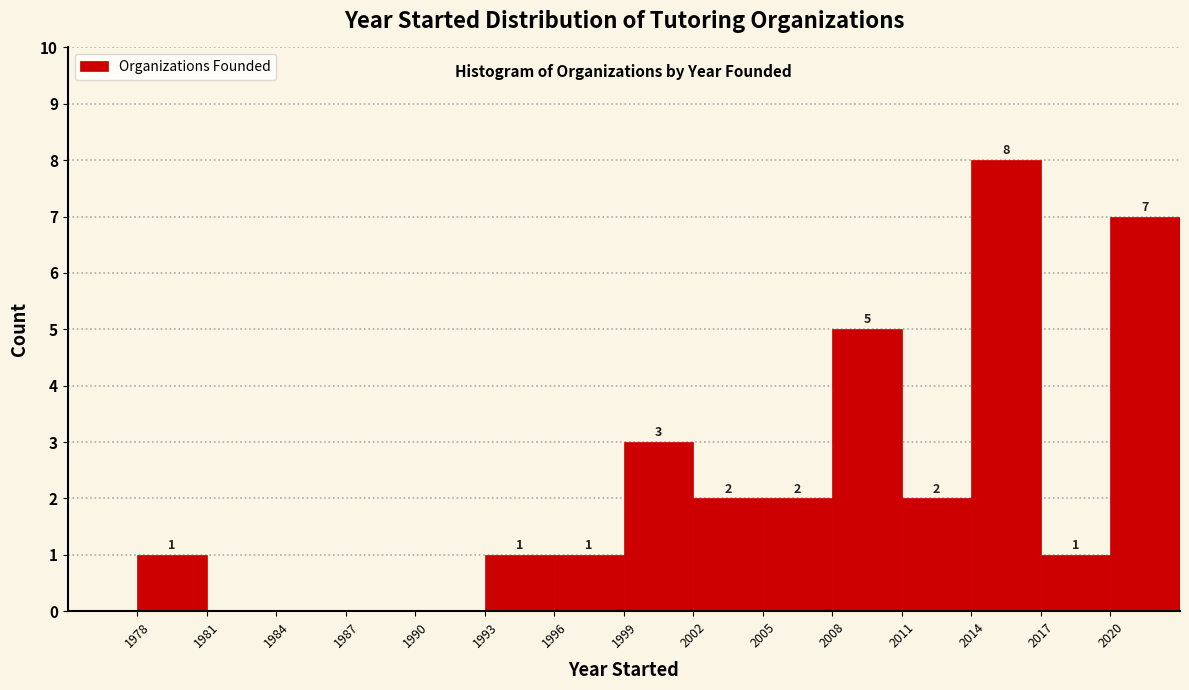

Over which range of the x-axis is the bar tallest?

2014 to 2017